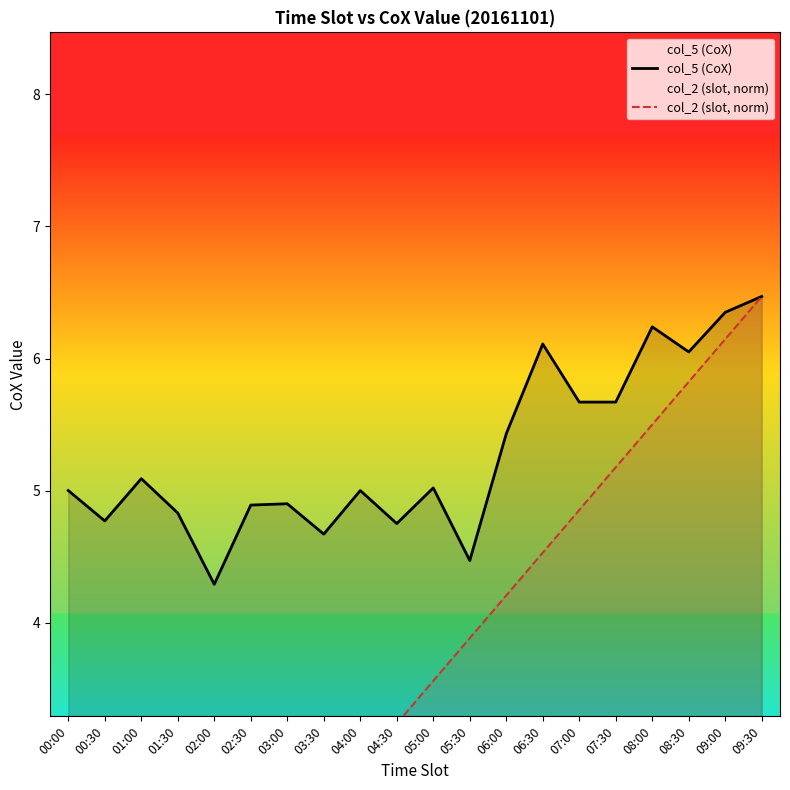

What is the sum of all col_2 (slot, norm) values?

67.9